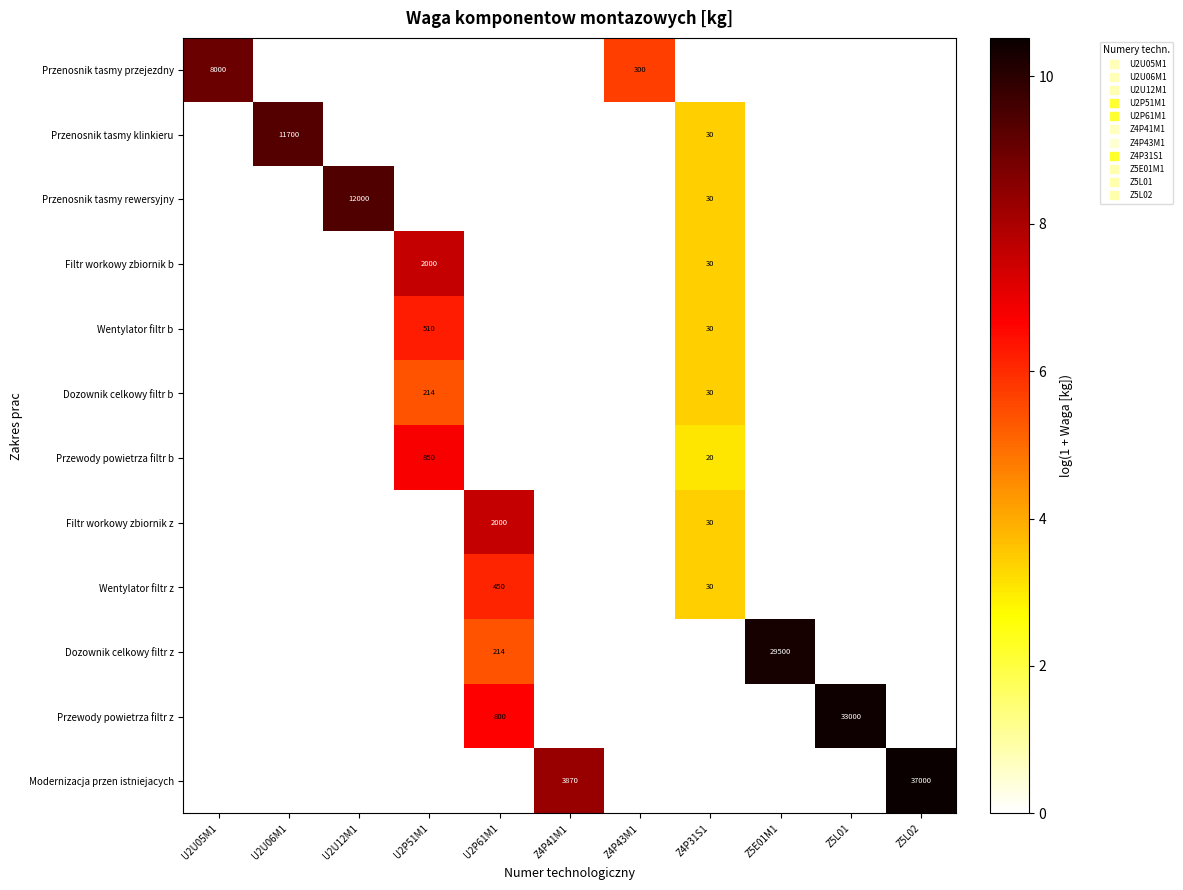

Which series has the largest total across all categories?

Modernizacja przen istniejacych